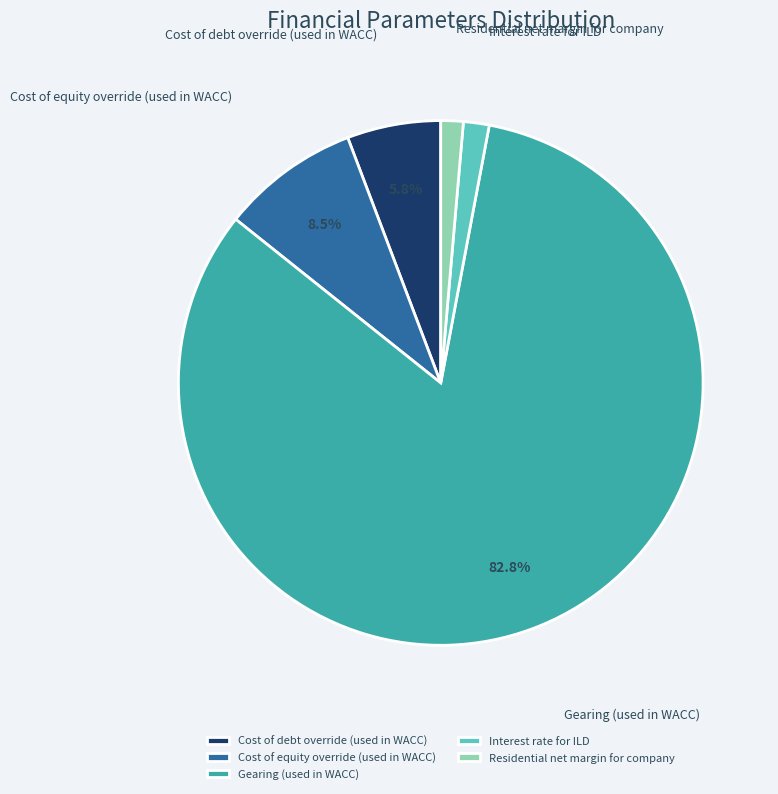

How many slices are in this pie chart?

5